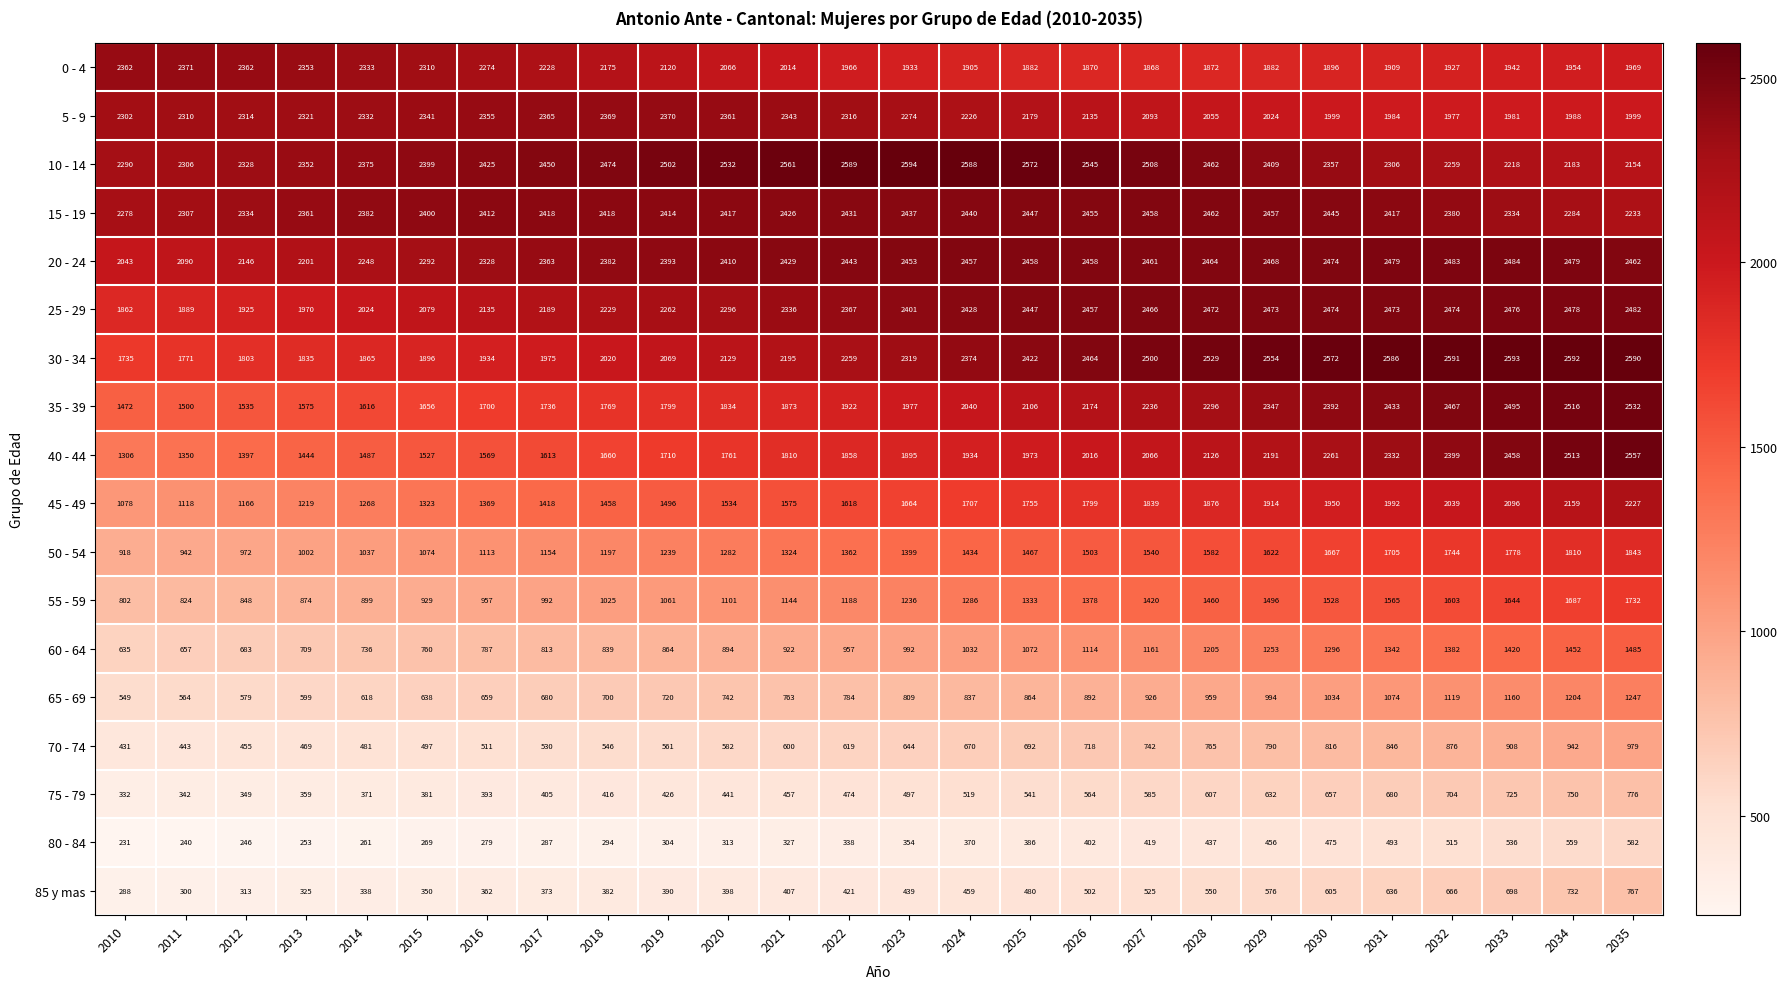

What is the spread (max minus min) of values at 2016?

2146